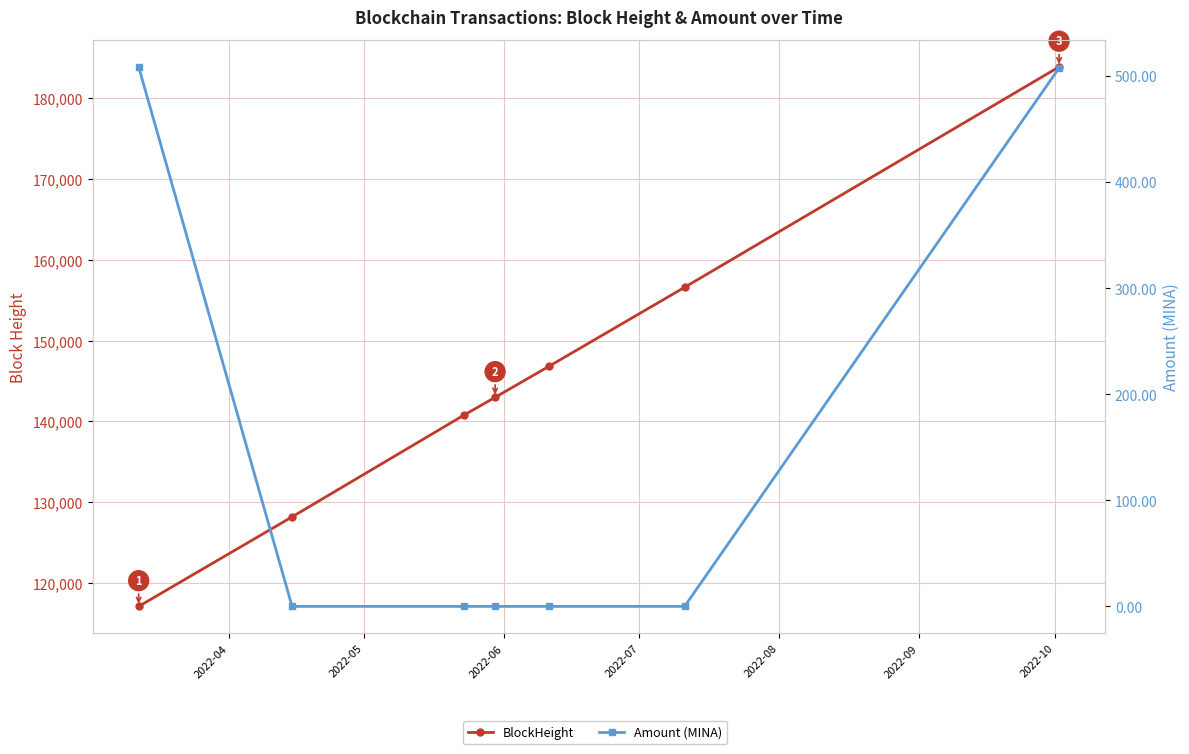

True or false: BlockHeight has a value of 117078.0 at 2022-04.

True